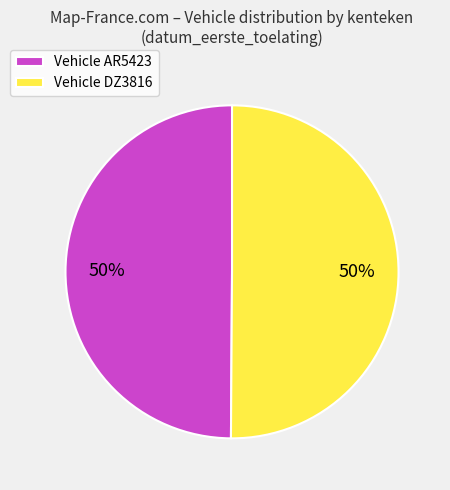

Is the sum of Vehicle DZ3816 and Vehicle AR5423 greater than half?

Yes